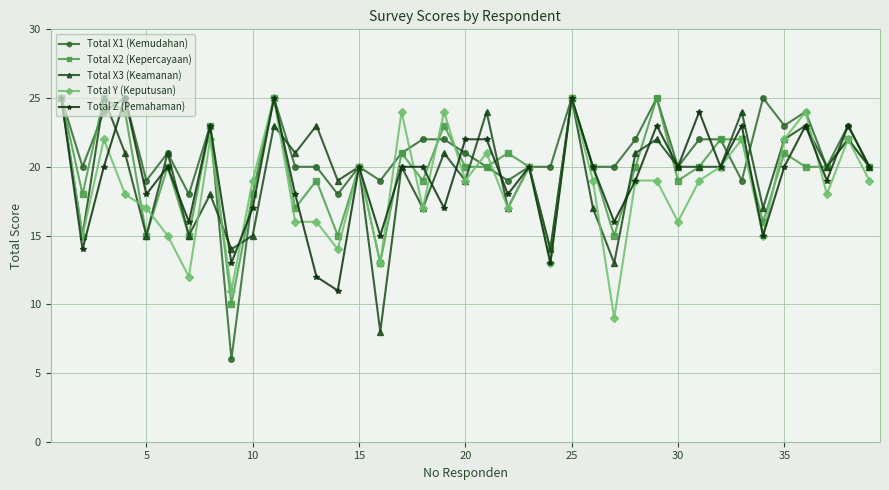

What is the value of the Total Z (Pemahaman) point at the 36th from the left?

23